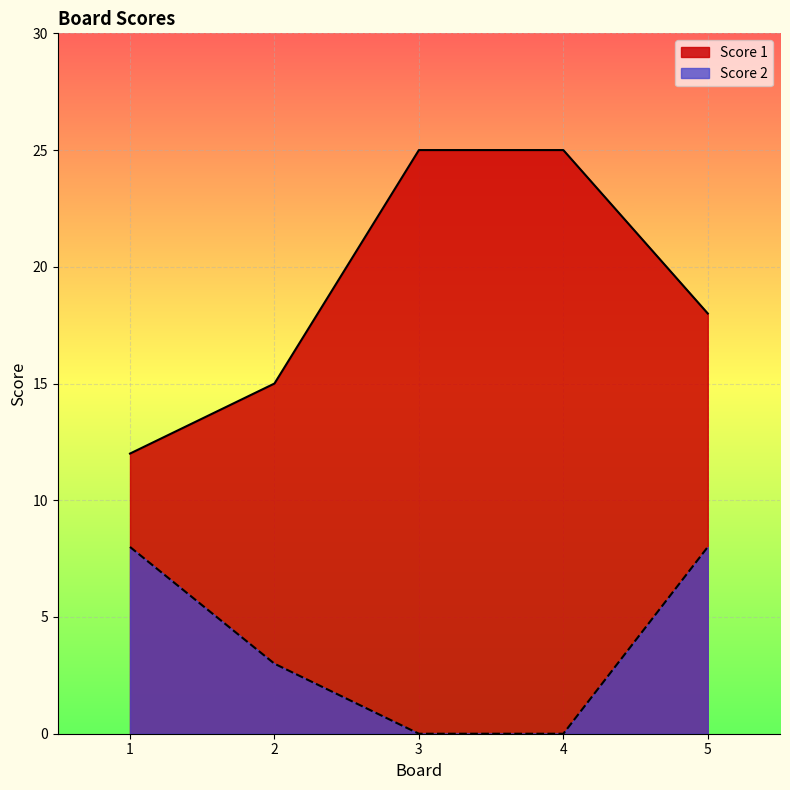

At which label does Score 2 reach its peak?

1